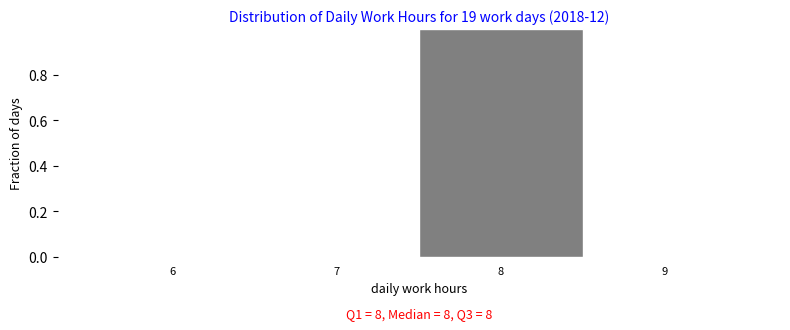

Reading left to right, list all the values displayed in this chart.

6=0	7=0	8=1	9=0